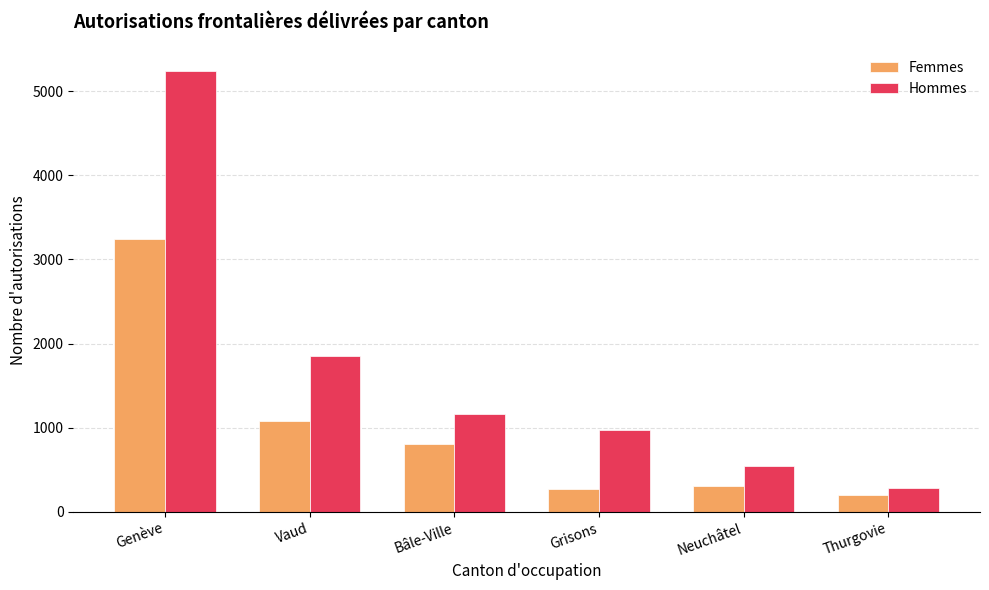

What is the difference between the maximum and minimum values in the Femmes series?

3045